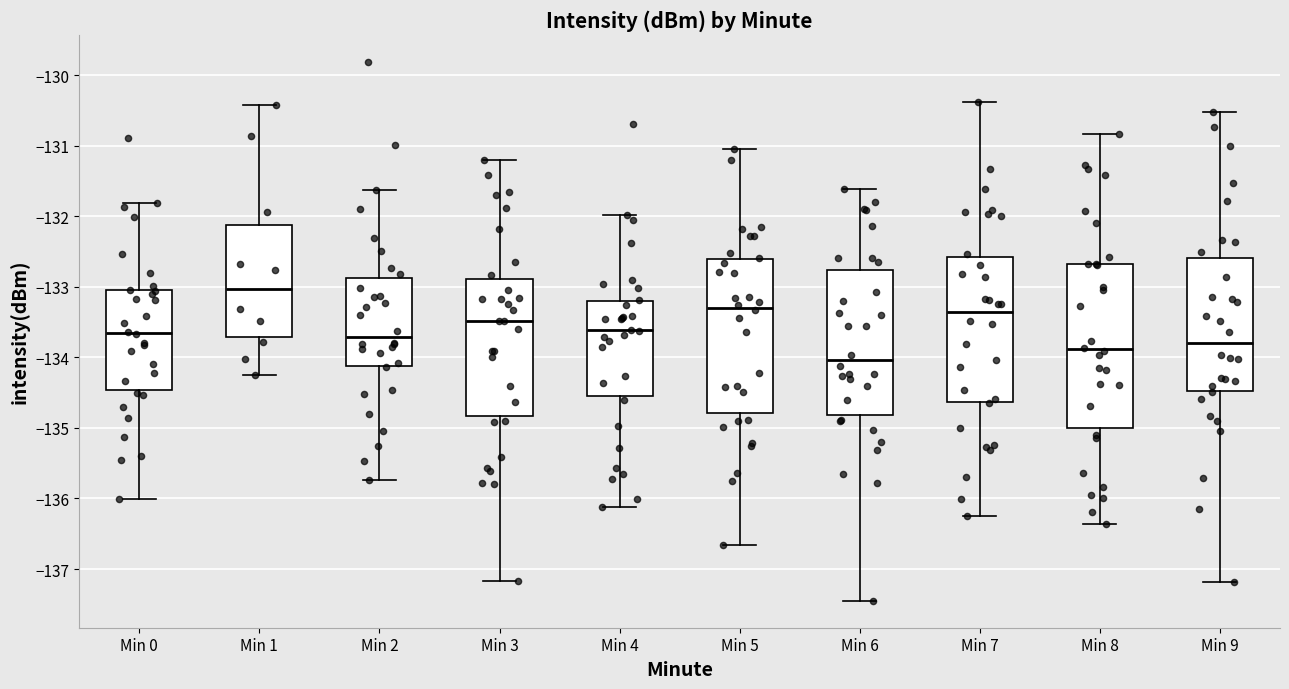

Comparing the boxes themselves (not the whiskers), which one is the tallest?

Min 8